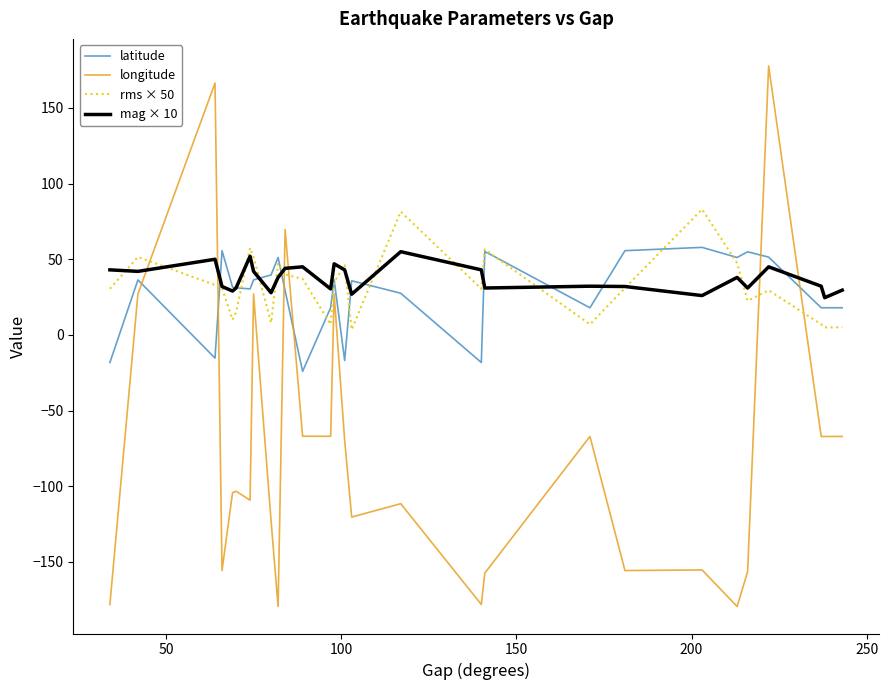

What is the sum of all longitude values?

-2143.8